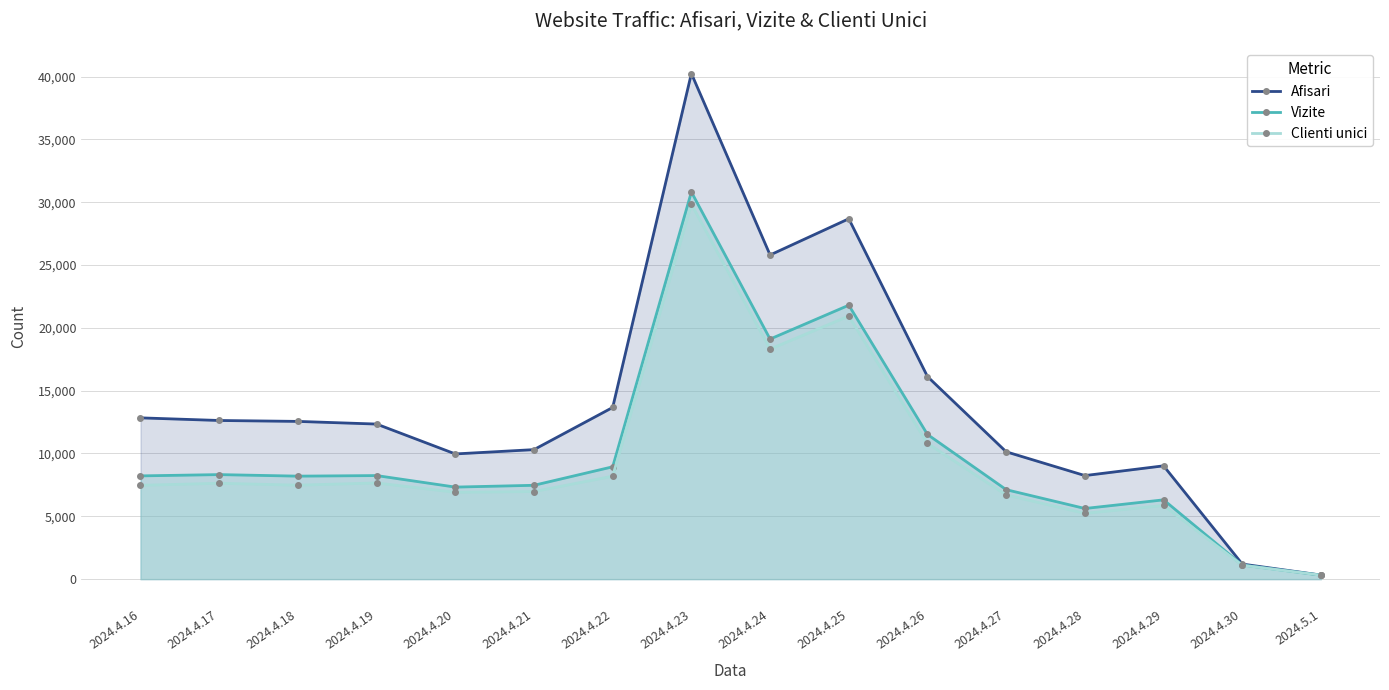

Which has a higher value, 2024.4.26 or 2024.4.23?

2024.4.23